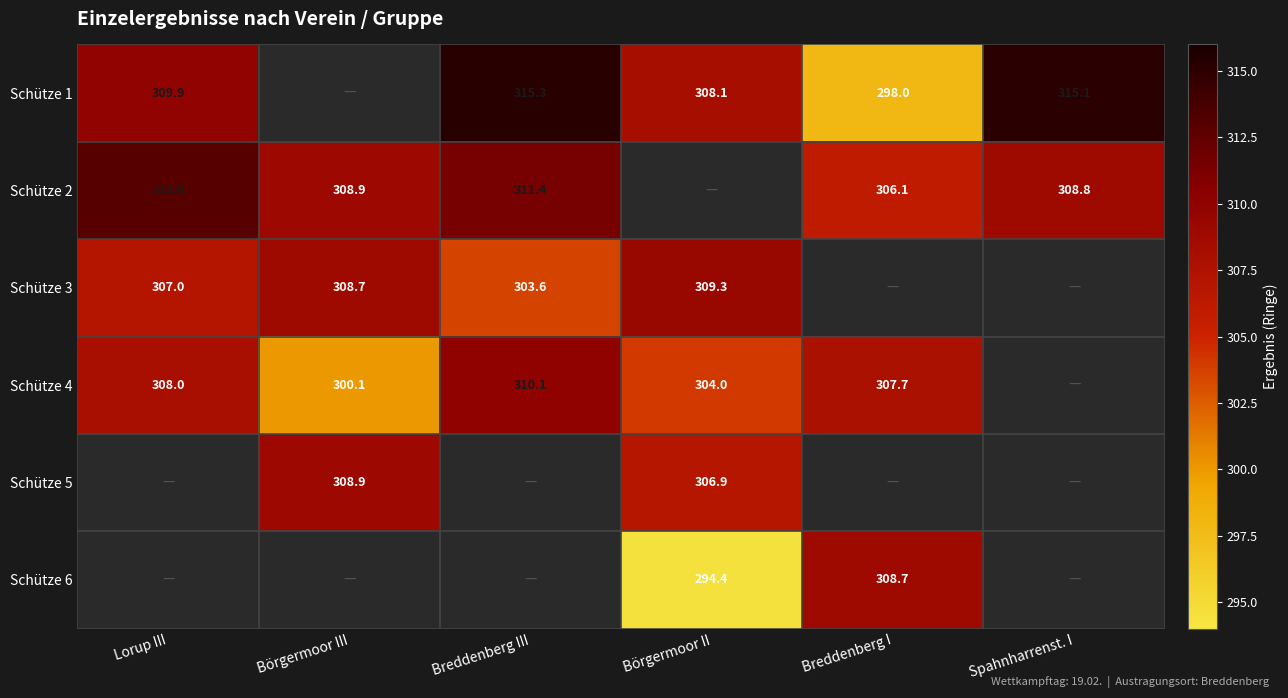

The Schütze 1 series shows 124.5 at Breddenberg I. True or false?

False